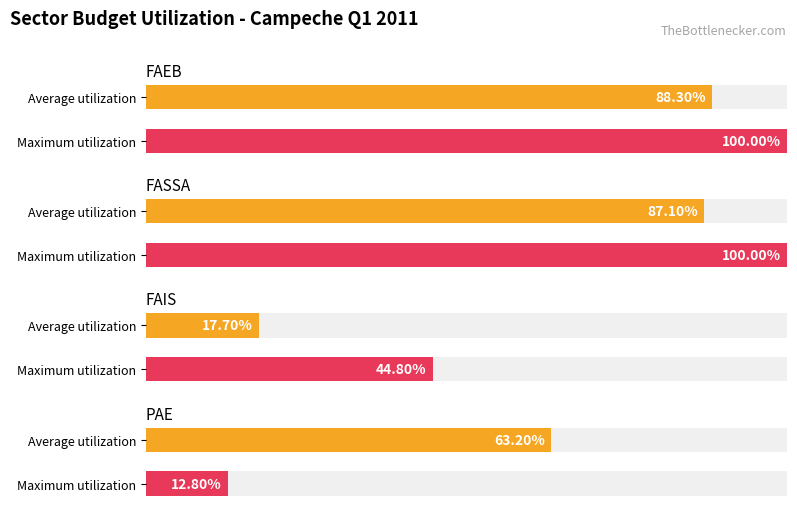

True or false: Average utilization has a value of 0.0 at FAIS.

False